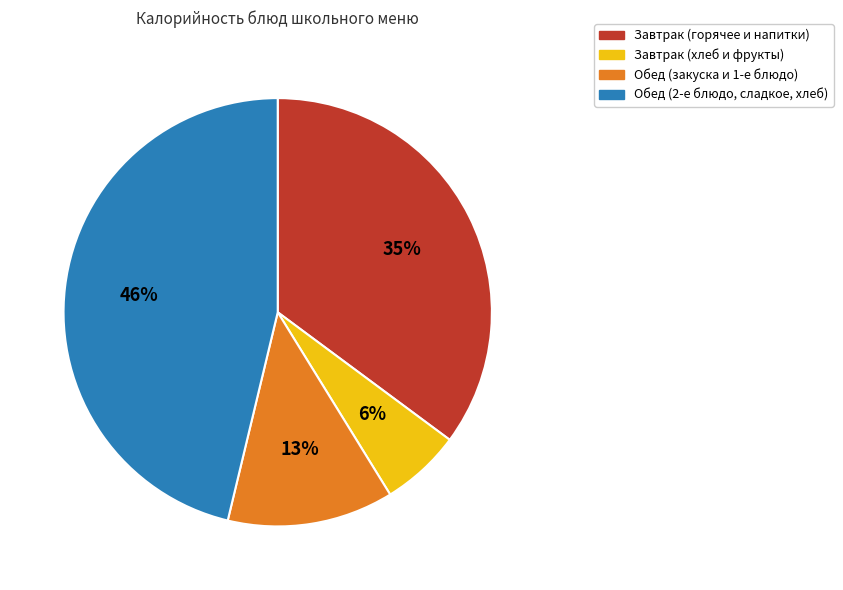

To the nearest percent, what is the difference between the largest and smallest slice percentages?

40%